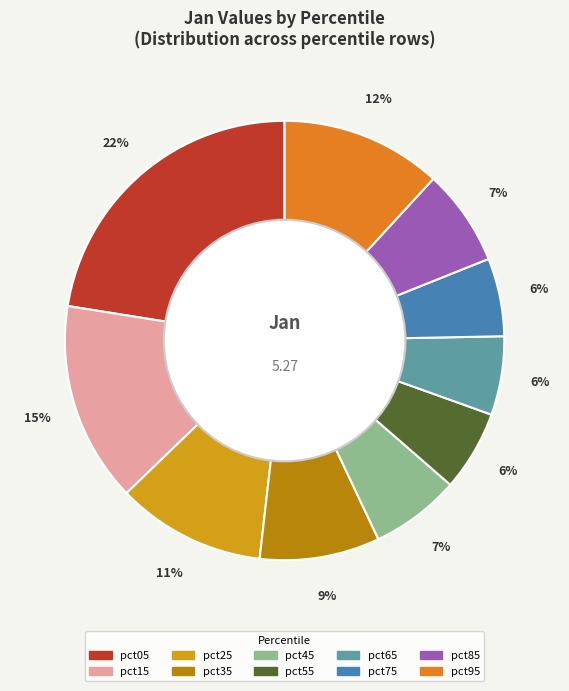

To the nearest percent, what is the difference between the pct95 and pct65 slice percentages?

6%